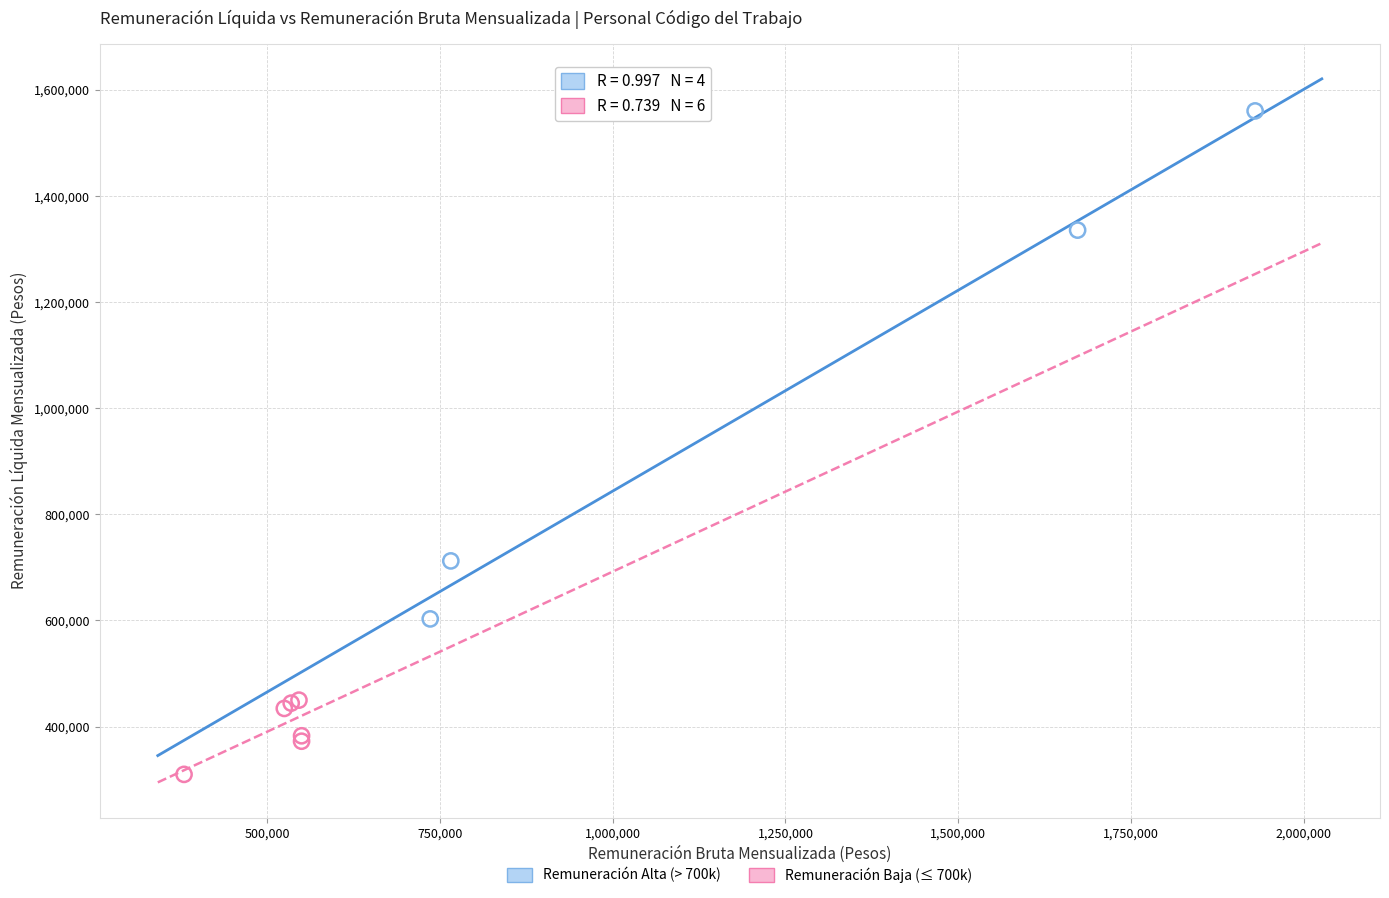

Which series has the widest spread of Y values?

Remuneración Alta (> 700k)